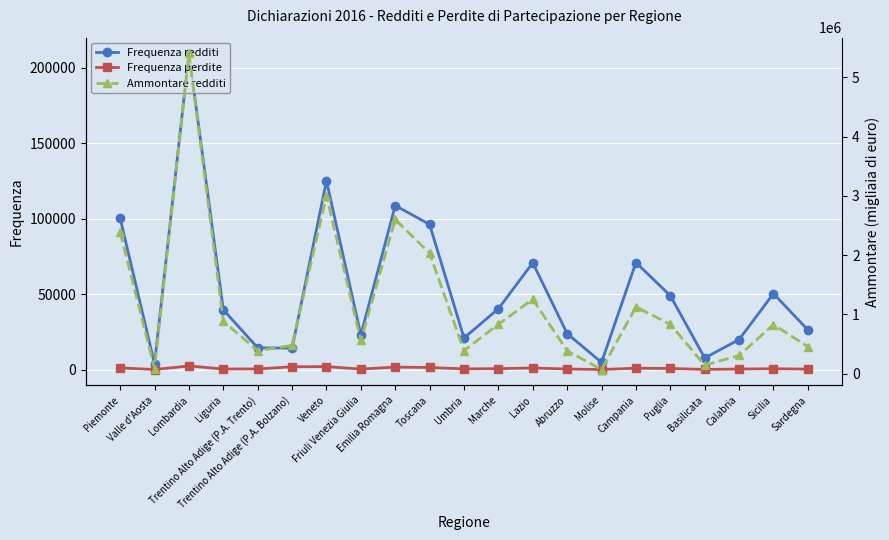

Which category has the lowest value in the Frequenza perdite series?

Valle d'Aosta